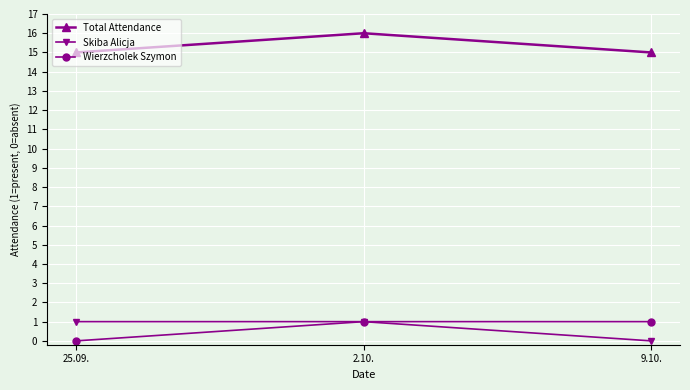

Is this an area chart (filled region under the line)?

No